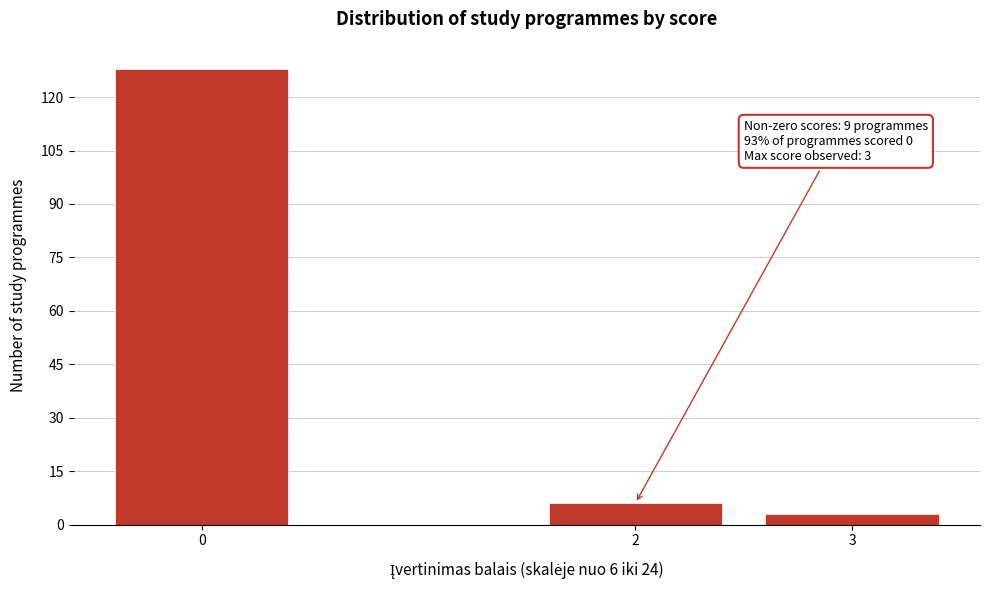

Reading left to right, transcribe all the data shown in this chart.

128	6	3